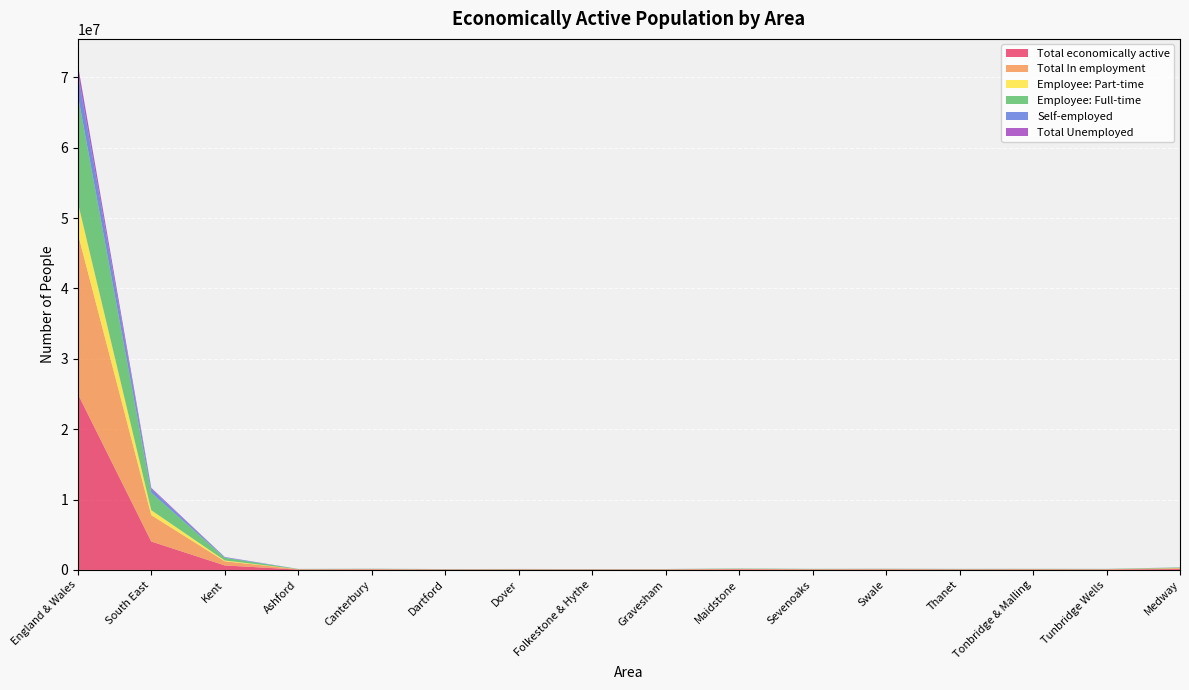

Reading left to right, extract all data points from this chart.

Total economically active: 25022204	4037629	638308	50778	60232	43979	47653	44256	46497	71900	53649	59013	53312	54657	52382	126035
Total In employment: 22795520	3747818	589466	47308	53609	41066	43809	40560	42620	67274	50623	54170	47611	51420	49396	115739
Employee: Part-time: 4430831	703347	117796	9385	11734	7476	9304	8303	8563	12863	9459	10848	10504	10134	9223	22139
Employee: Full-time: 15250199	2492233	382965	30284	33466	28756	28566	26106	28623	44518	31884	35692	29777	33863	31430	79964
Self-employed: 3114490	552238	88705	7639	8409	4834	5939	6151	5434	9893	9280	7630	7330	7423	8743	13636
Total Unemployed: 1261343	133481	26582	1759	2600	1576	2425	2277	2390	2226	1510	3092	3820	1493	1414	6249